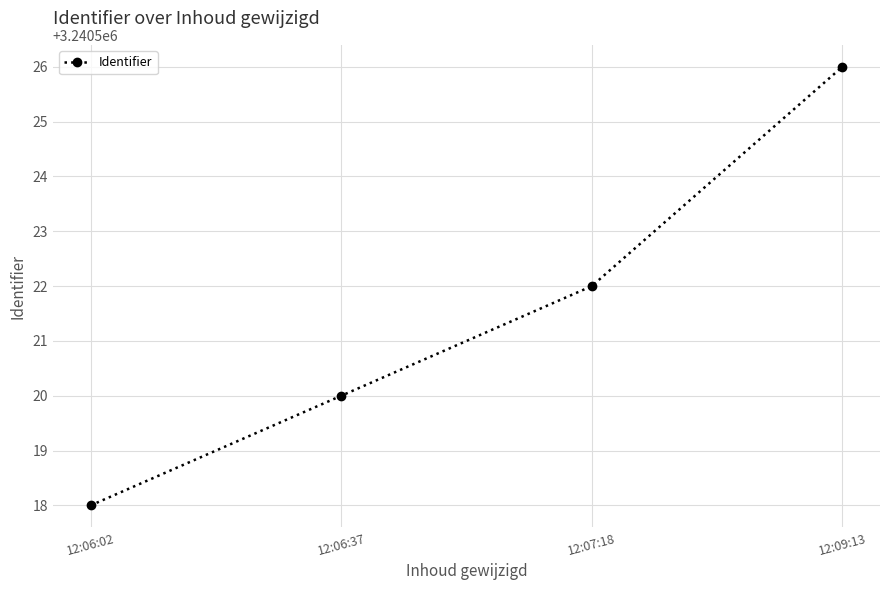

What is the value of the 2nd point from the left?

3240520